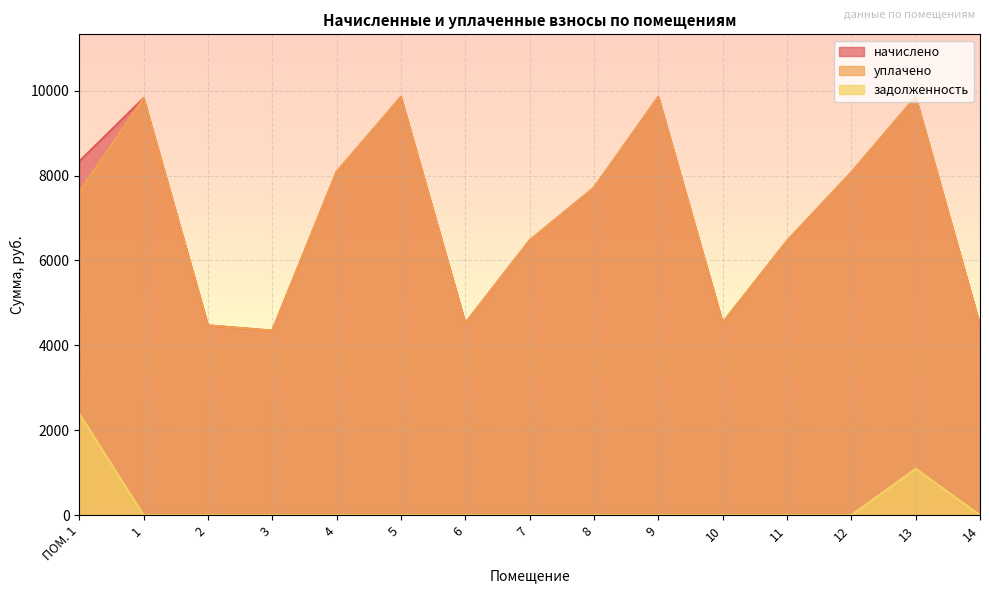

What is the difference between the highest and lowest values at 11?

6458.4